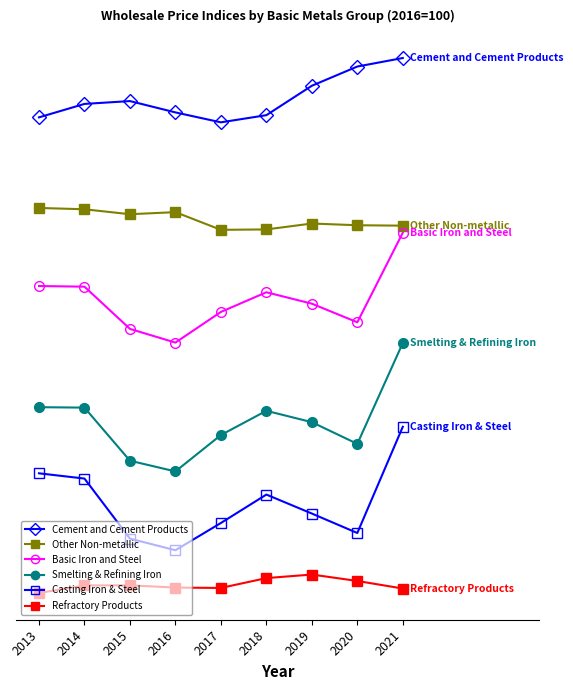

Does the chart display data point markers on the line(s)?

No